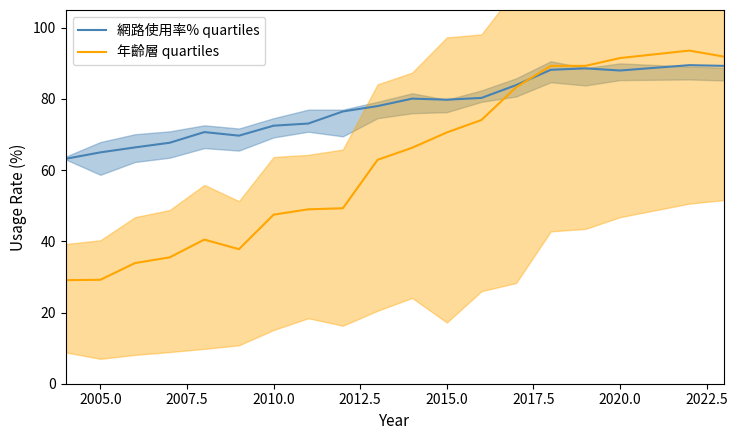

Which series has the widest spread of values?

年齡層 quartiles